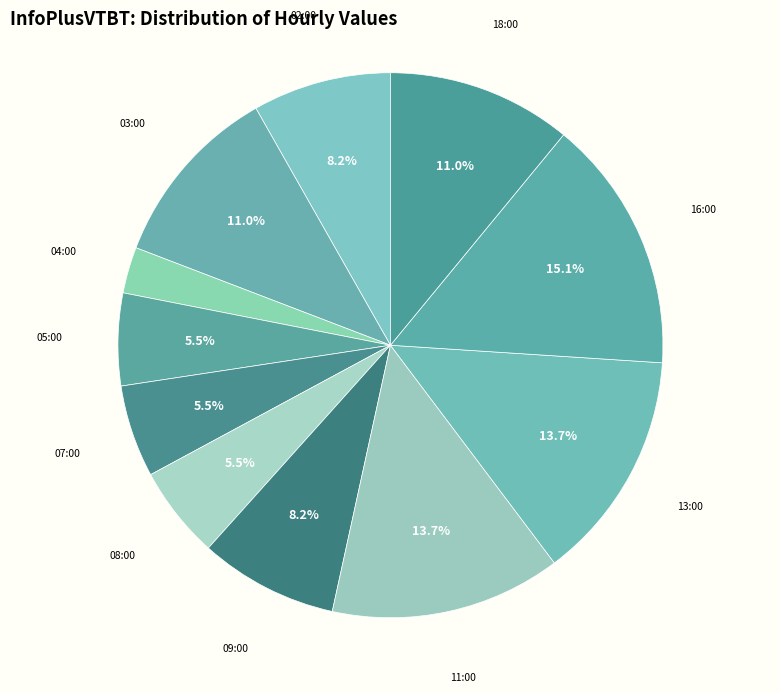

How many segments does this pie chart have?

11